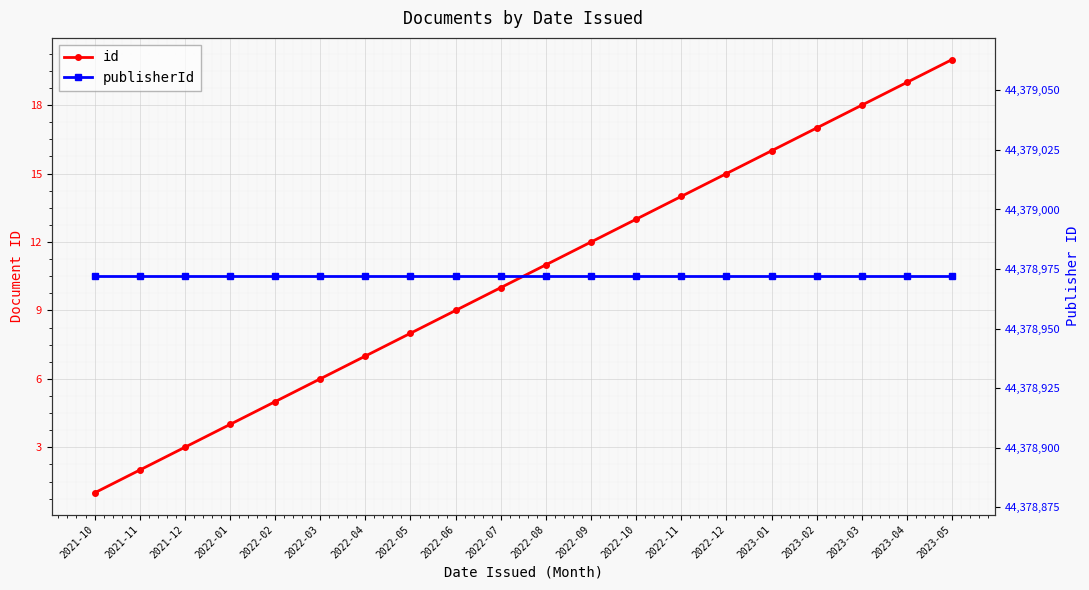

What is the minimum value shown in the chart?

1